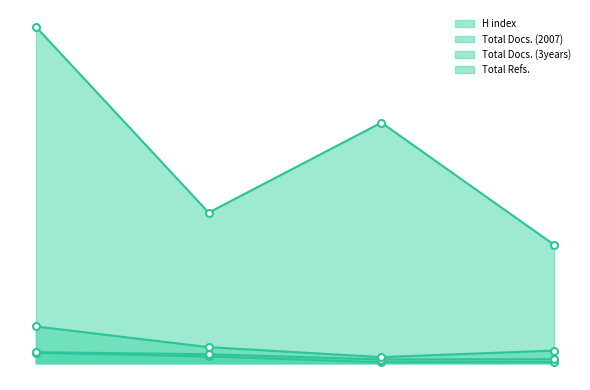

Does the chart have visible grid lines?

No